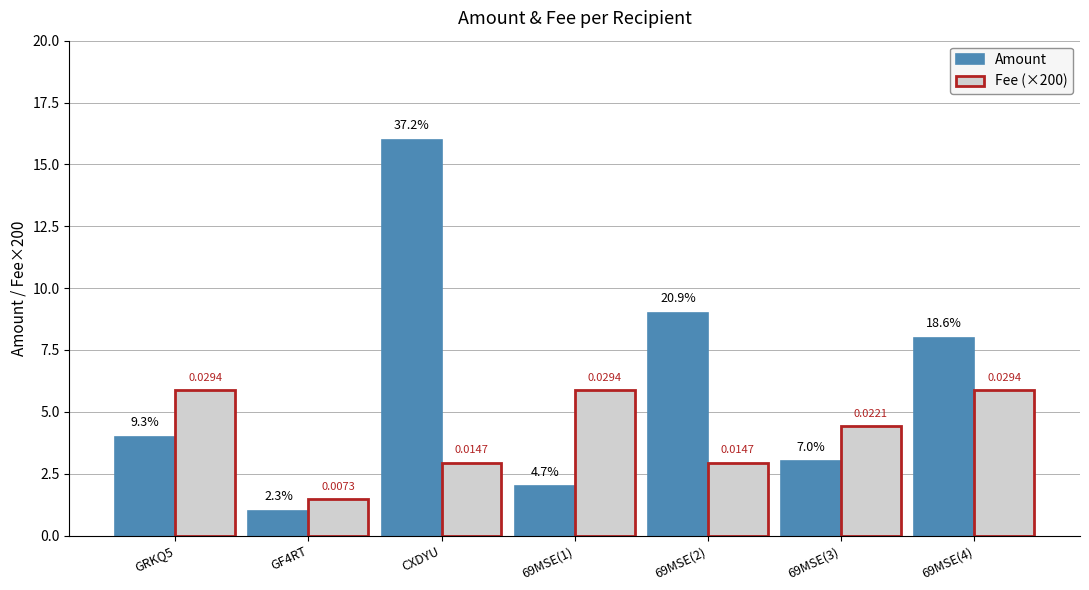

What is the highest value of the Amount series?

16.0